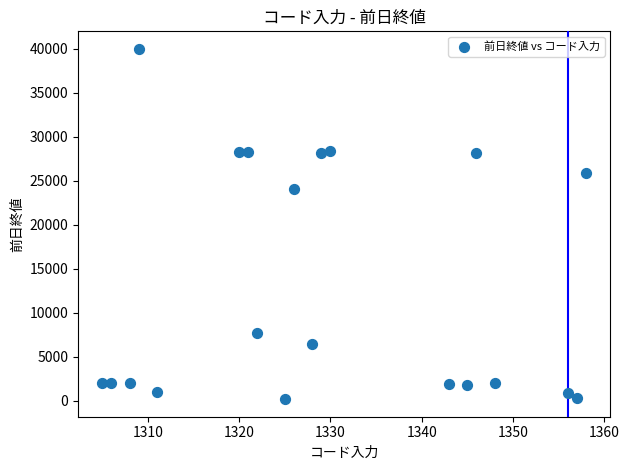

What Y value in the scatter plot is closest to 20094?

24085.0